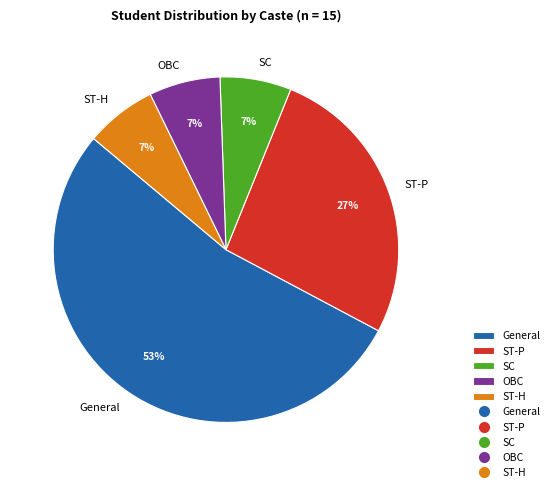

What percentage is the ST-P slice, to the nearest percent?

27%